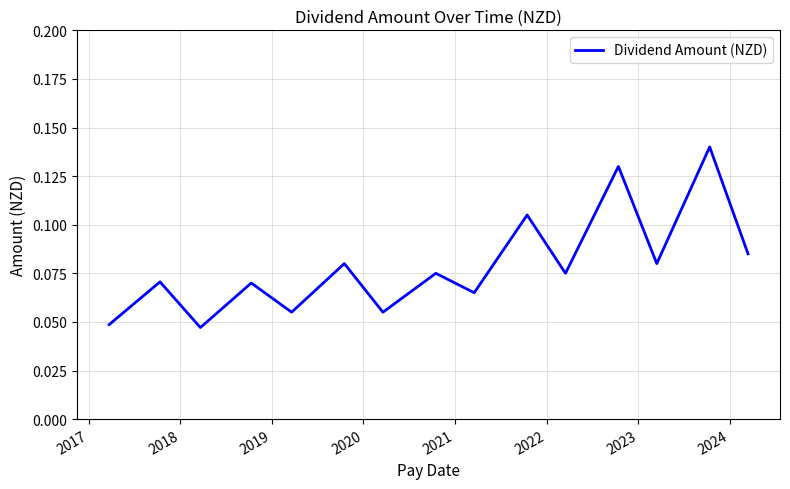

How many lines are shown in the chart?

1